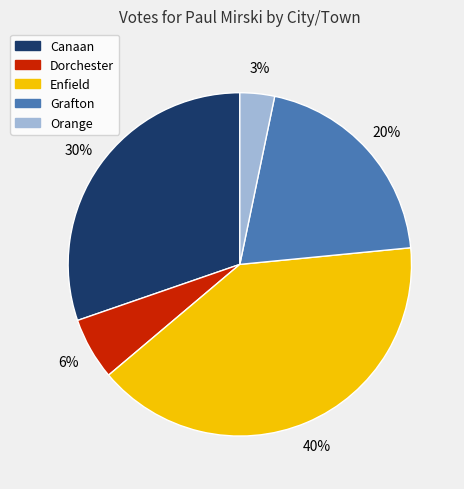

Between Enfield and Dorchester, which is larger?

Enfield